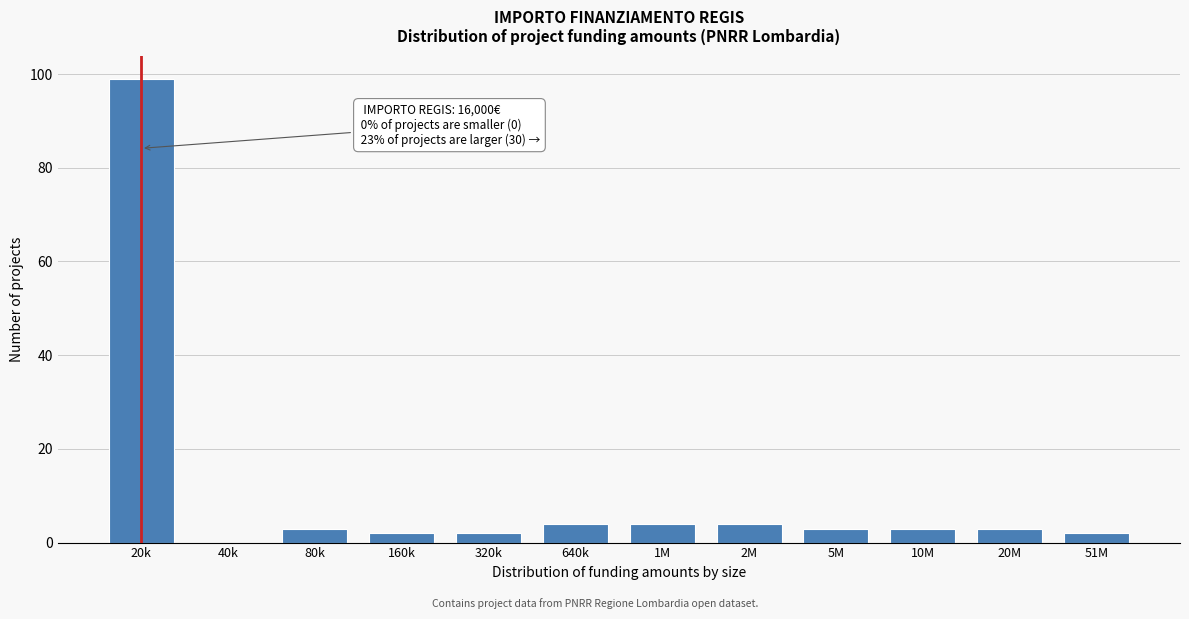

Reading right to left, extract all data points from this chart.

51M=2	20M=3	10M=3	5M=3	2M=4	1M=4	640k=4	320k=2	160k=2	80k=3	40k=0	20k=99